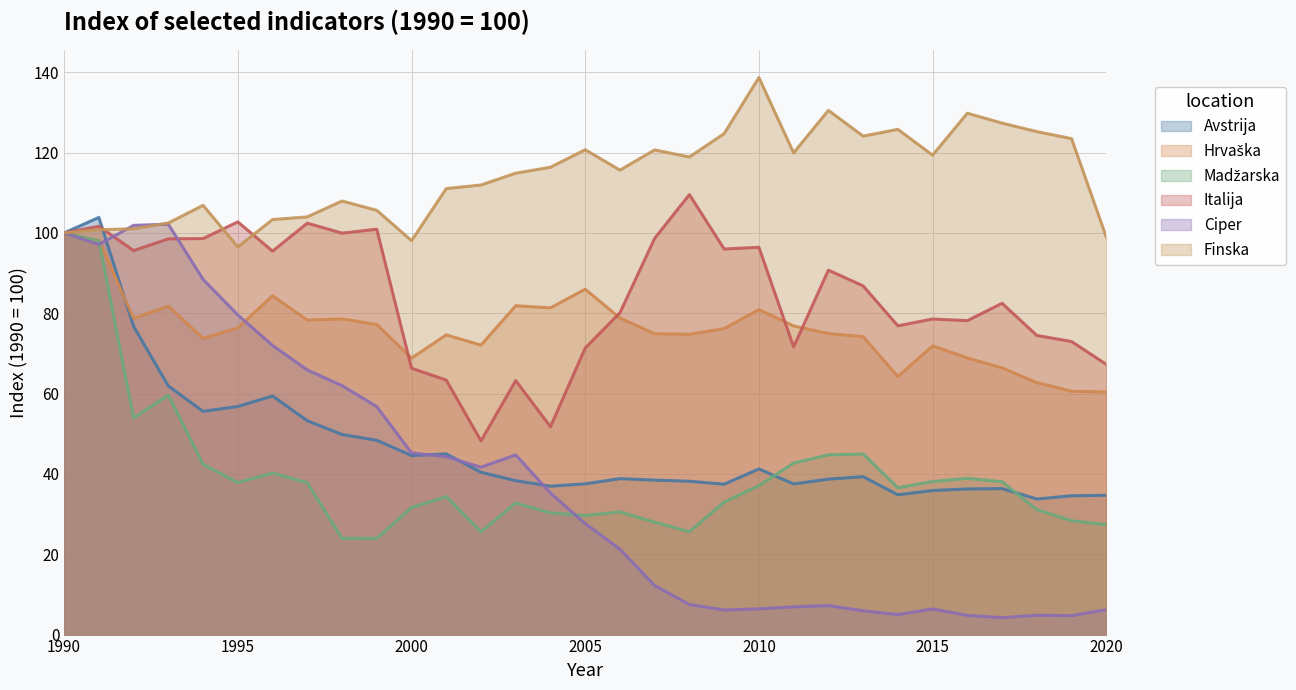

What is the value of the Hrvaška point at the 19th from the left?

74.8